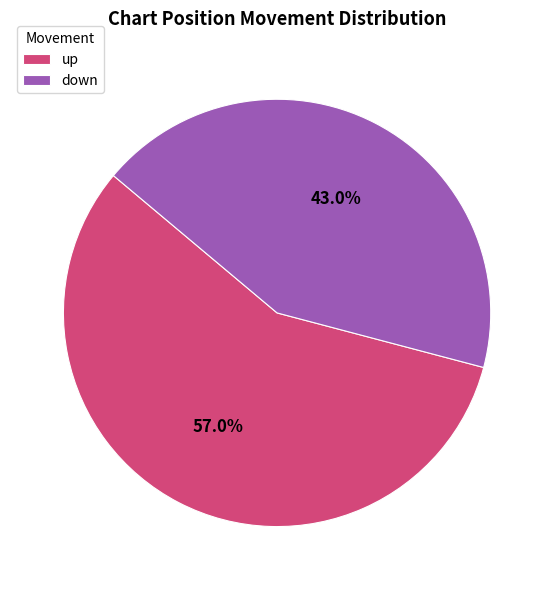

How many slices are in this pie chart?

2